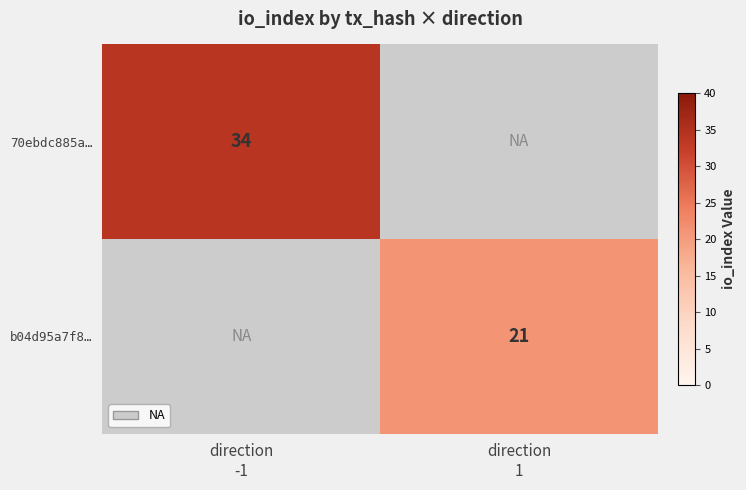

Which category has the lowest value across all series?

direction
1